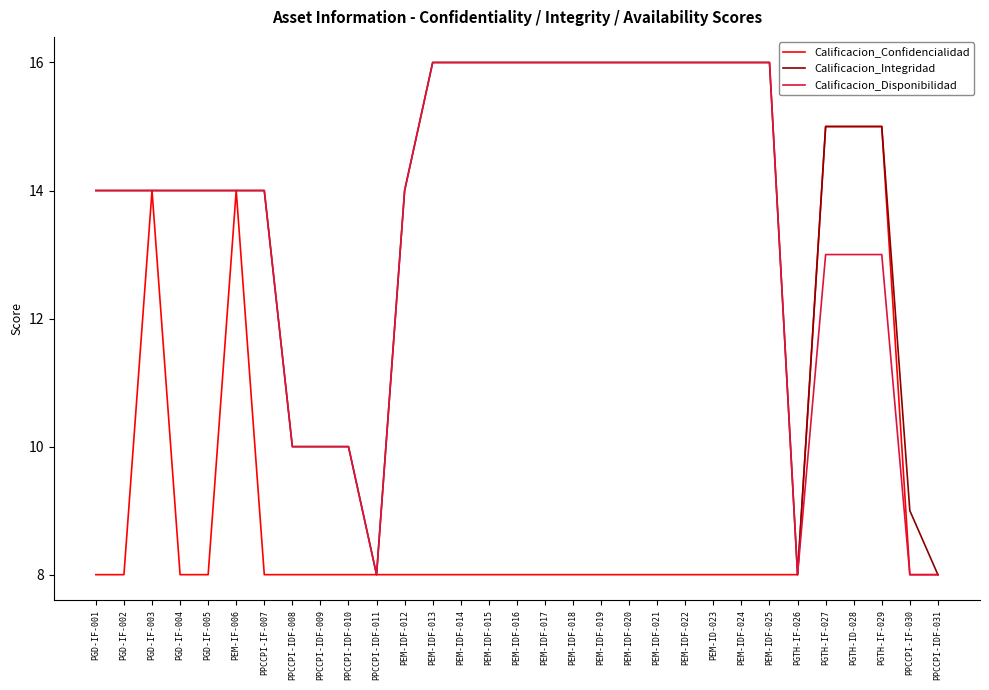

What is the greatest value displayed?

16